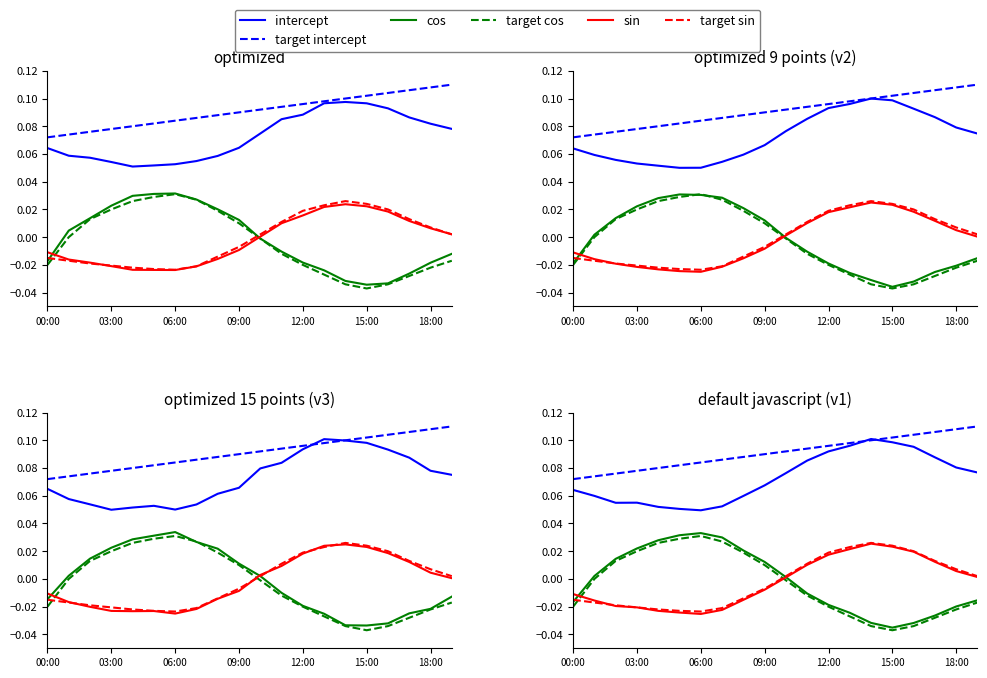

In sin, how many points are lower than both neighbors (excluding endpoints)?

1